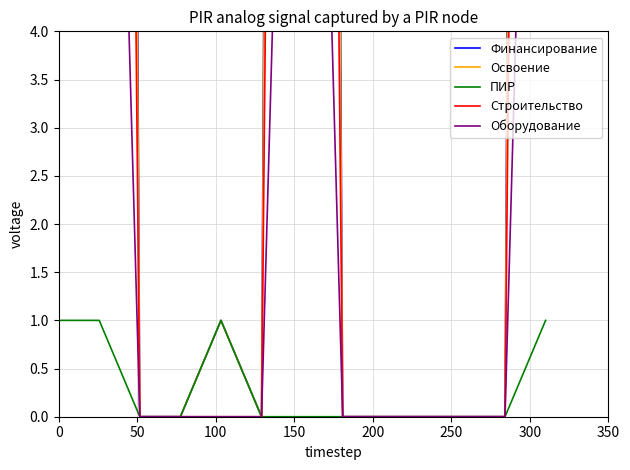

In Финансирование, how many points are higher than both neighbors (excluding endpoints)?

2